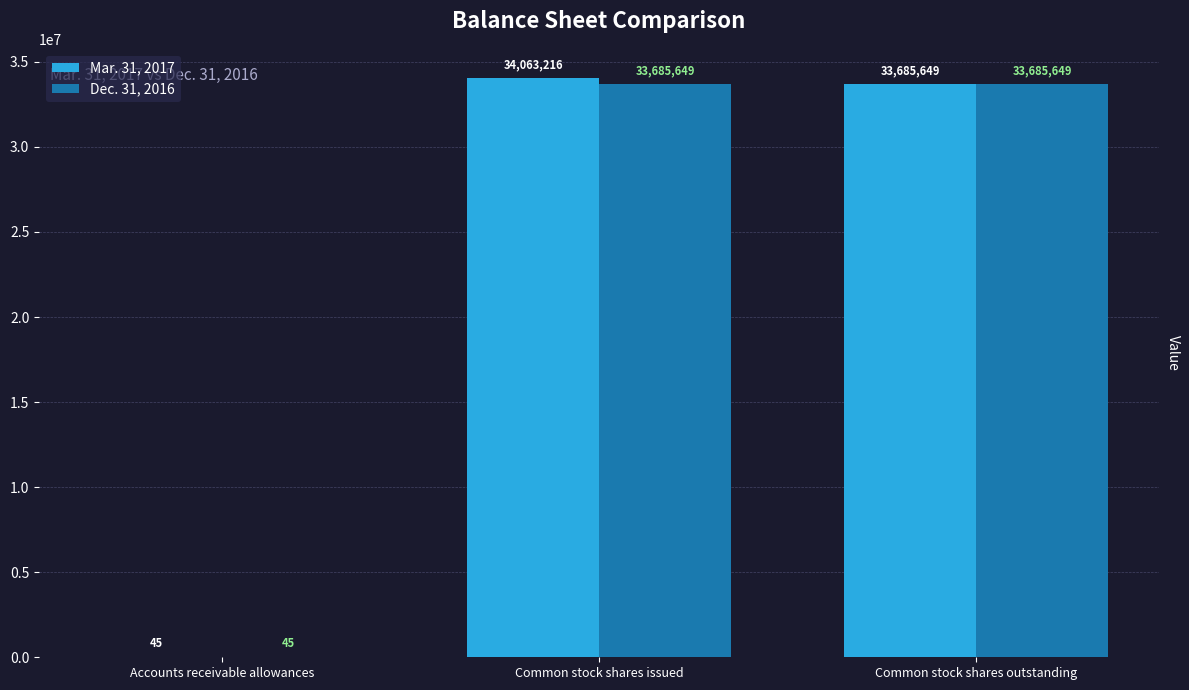

Reading left to right, extract all data points from this chart.

Mar. 31, 2017: Accounts receivable allowances=45	Common stock shares issued=34063216	Common stock shares outstanding=33685649
Dec. 31, 2016: Accounts receivable allowances=45	Common stock shares issued=33685649	Common stock shares outstanding=33685649